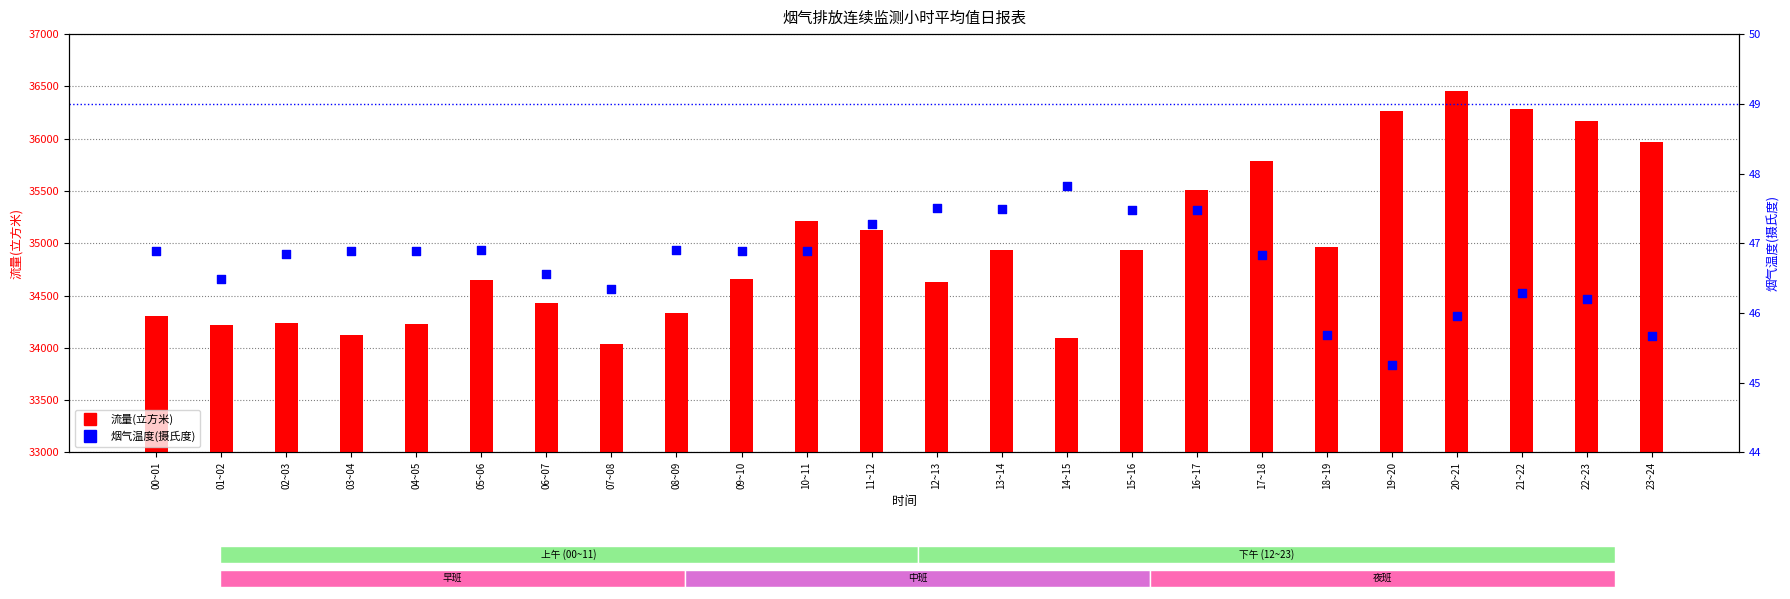

At how many categories does at least one series exceed 36289?

1